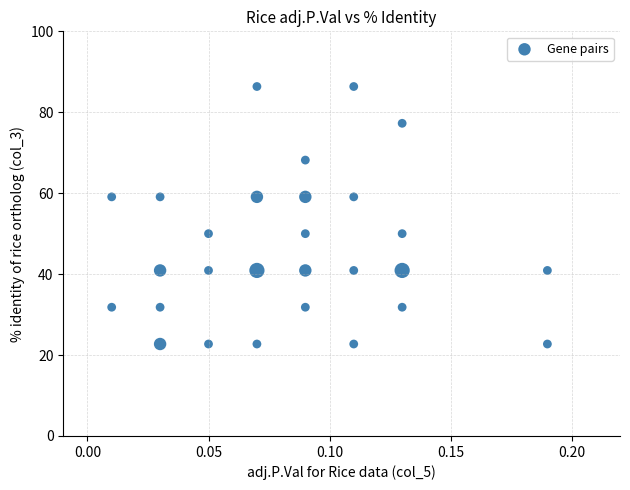

What is the range of Y values (max minus min)?

63.6